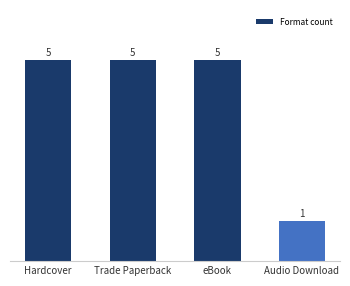

Is it true that the value at Hardcover is 5?

True